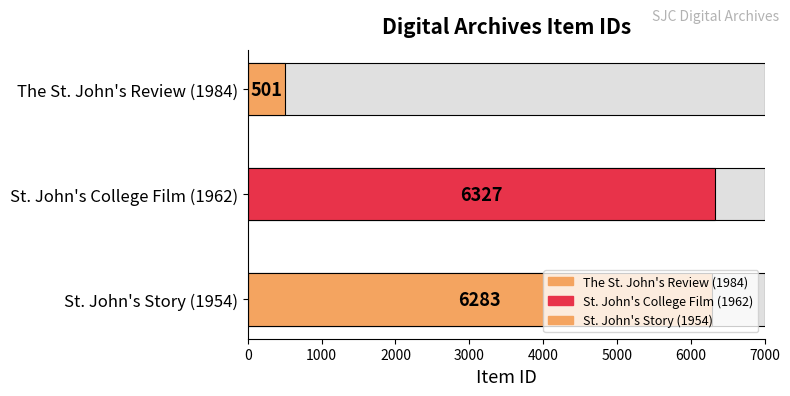

What is the label of the 1st bar from the right?

St. John's Story (1954)